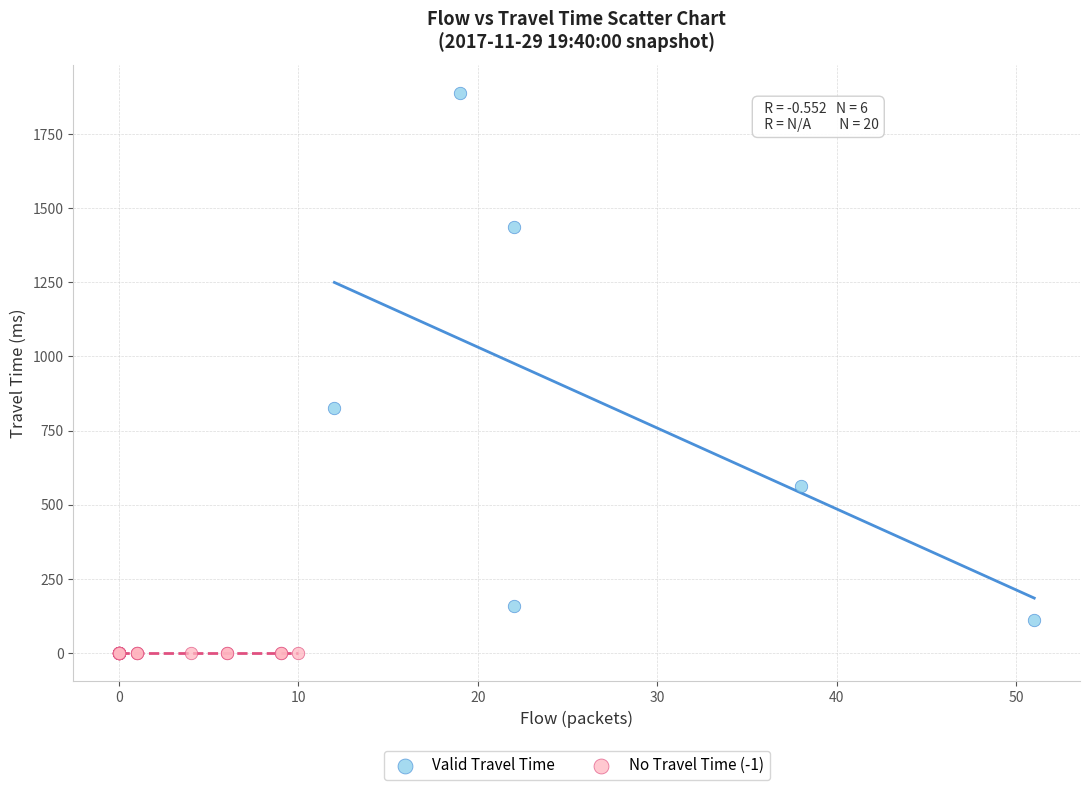

Which series contains the highest Y value?

Valid Travel Time